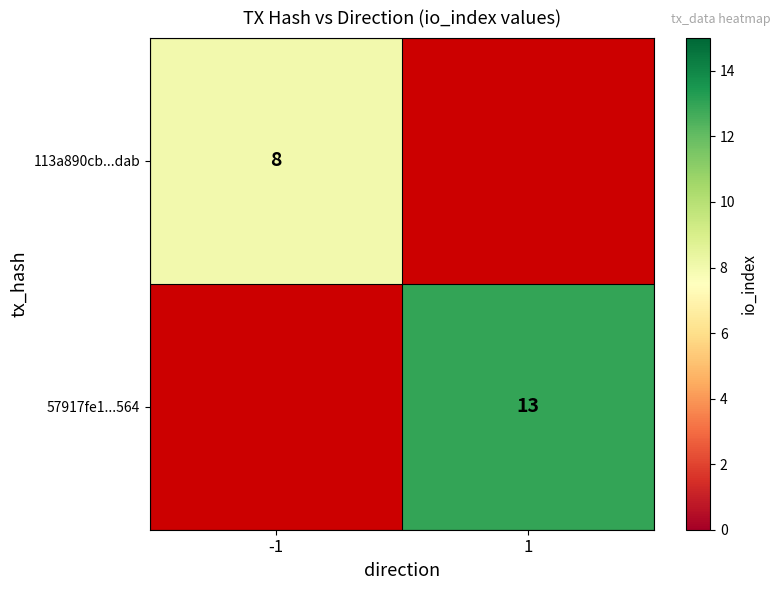

Is it true that 113a890cb...dab equals 5 at -1?

False